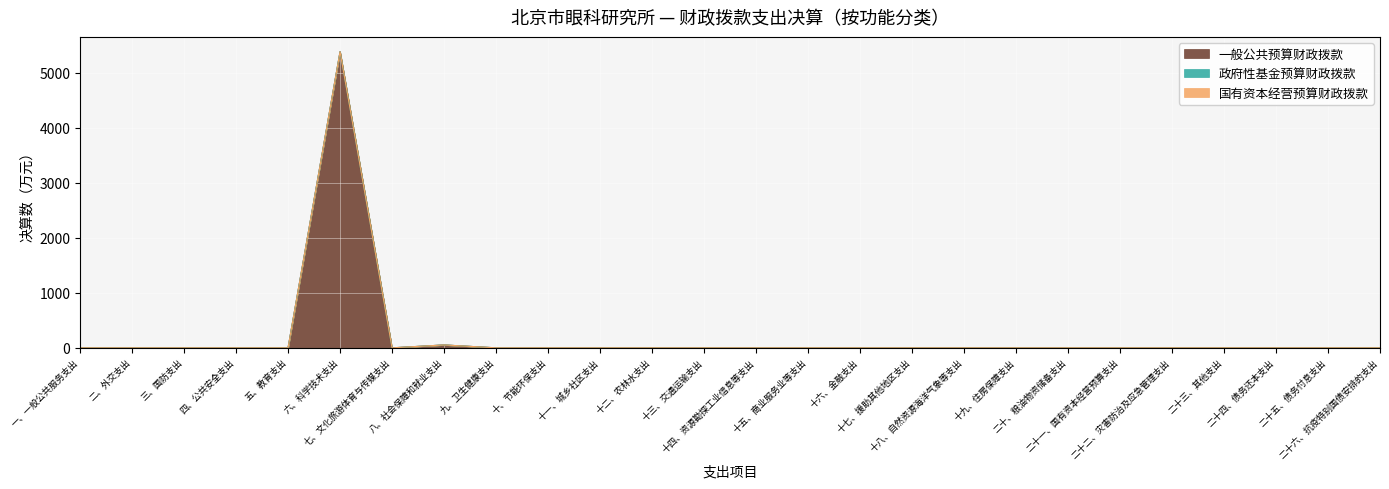

Reading right to left, transcribe all the data shown in this chart.

一般公共预算财政拨款: 0.0	0.0	0.0	0.0	0.0	0.0	0.0	0.0	0.0	0.0	0.0	0.0	0.0	0.0	0.0	0.0	0.0	0.0	52.2	0.0	5380.8	0.0	0.0	0.0	0.0	0.0
政府性基金预算财政拨款: 0.0	0.0	0.0	0.0	0.0	0.0	0.0	0.0	0.0	0.0	0.0	0.0	0.0	0.0	0.0	0.0	0.0	0.0	0.0	0.0	0.0	0.0	0.0	0.0	0.0	0.0
国有资本经营预算财政拨款: 0.0	0.0	0.0	0.0	0.0	0.0	0.0	0.0	0.0	0.0	0.0	0.0	0.0	0.0	0.0	0.0	0.0	0.0	0.0	0.0	0.0	0.0	0.0	0.0	0.0	0.0